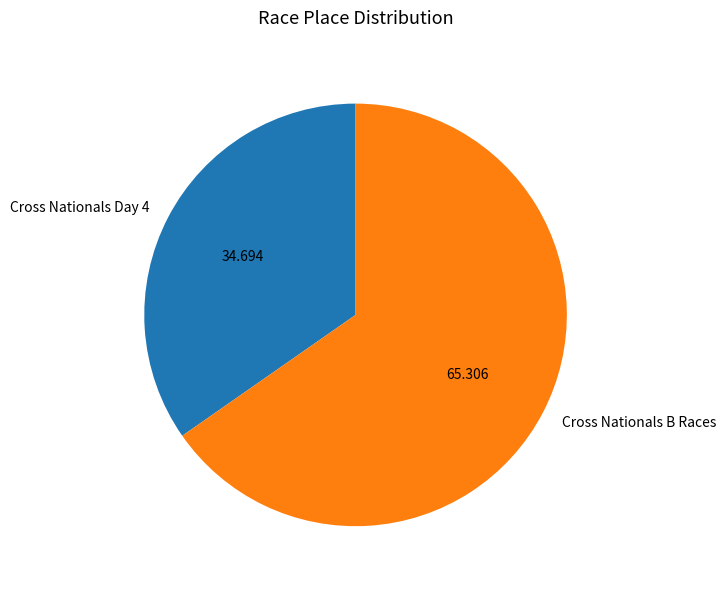

Count the number of slices in the pie.

2